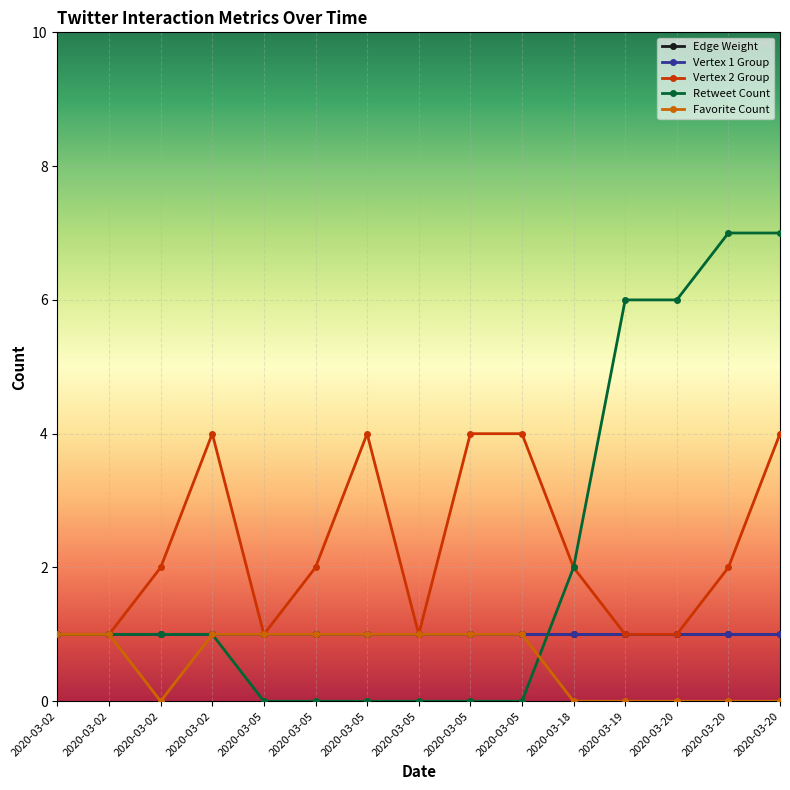

Reading right to left, list all the values displayed in this chart.

Edge Weight: 2020-03-20=1	2020-03-20=1	2020-03-20=1	2020-03-19=1	2020-03-18=1	2020-03-05=1	2020-03-05=1	2020-03-05=1	2020-03-05=1	2020-03-05=1	2020-03-05=1	2020-03-02=1	2020-03-02=1	2020-03-02=1	2020-03-02=1
Vertex 1 Group: 2020-03-20=1	2020-03-20=1	2020-03-20=1	2020-03-19=1	2020-03-18=1	2020-03-05=1	2020-03-05=1	2020-03-05=1	2020-03-05=1	2020-03-05=1	2020-03-05=1	2020-03-02=1	2020-03-02=1	2020-03-02=1	2020-03-02=1
Vertex 2 Group: 2020-03-20=4	2020-03-20=2	2020-03-20=1	2020-03-19=1	2020-03-18=2	2020-03-05=4	2020-03-05=4	2020-03-05=1	2020-03-05=4	2020-03-05=2	2020-03-05=1	2020-03-02=4	2020-03-02=2	2020-03-02=1	2020-03-02=1
Retweet Count: 2020-03-20=7	2020-03-20=7	2020-03-20=6	2020-03-19=6	2020-03-18=2	2020-03-05=0	2020-03-05=0	2020-03-05=0	2020-03-05=0	2020-03-05=0	2020-03-05=0	2020-03-02=1	2020-03-02=1	2020-03-02=1	2020-03-02=1
Favorite Count: 2020-03-20=0	2020-03-20=0	2020-03-20=0	2020-03-19=0	2020-03-18=0	2020-03-05=1	2020-03-05=1	2020-03-05=1	2020-03-05=1	2020-03-05=1	2020-03-05=1	2020-03-02=1	2020-03-02=0	2020-03-02=1	2020-03-02=1